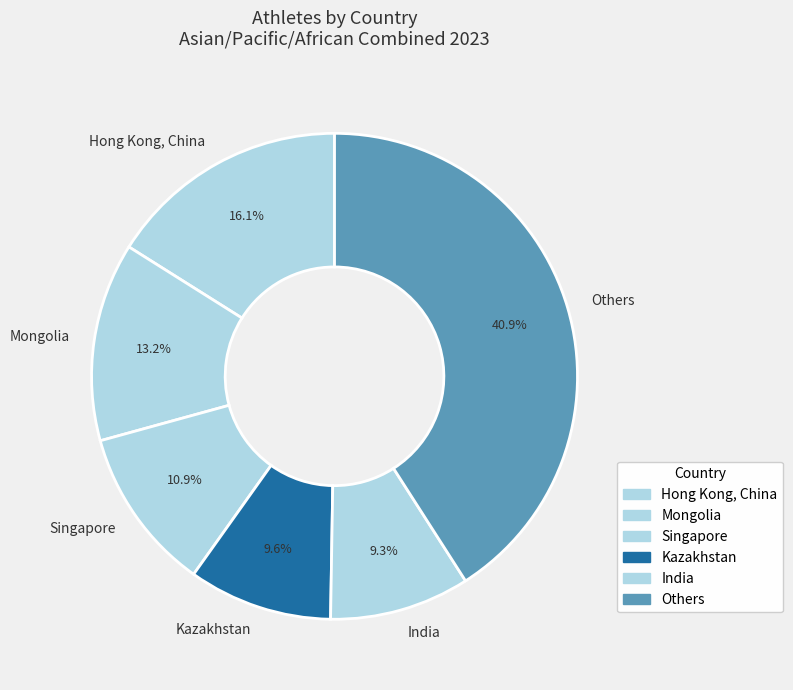

What percentage is the Singapore slice, to the nearest percent?

11%